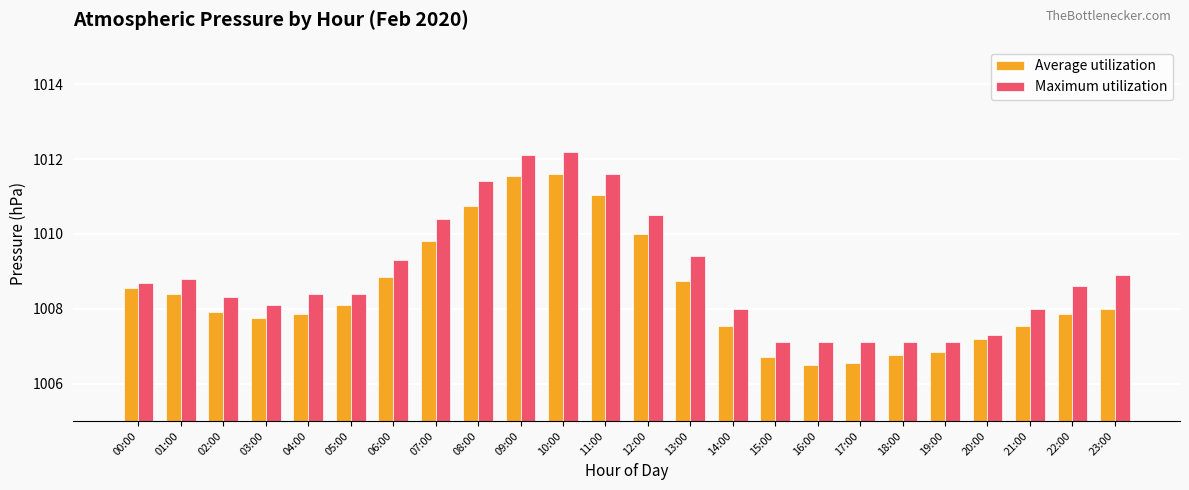

What is the label of the 14th bar from the left?

13:00